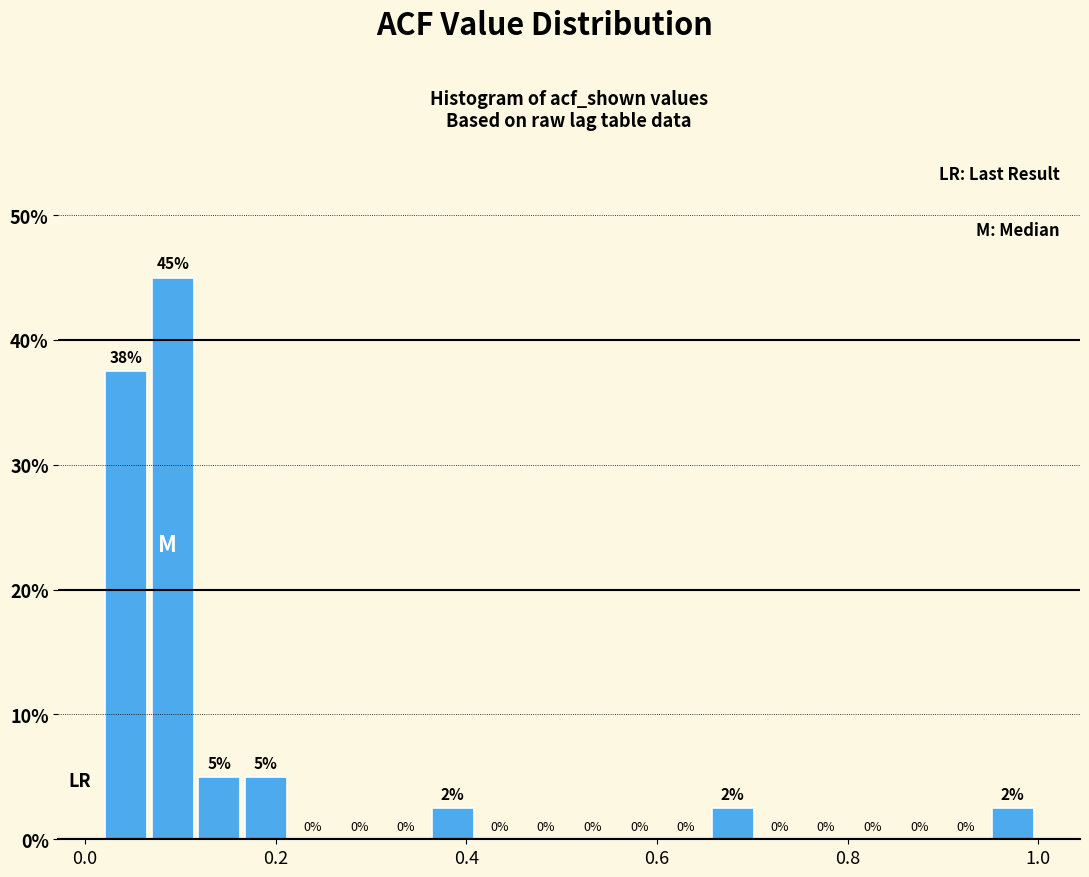

Read against the x-axis, roughly where is the centre of the tallest bar?

0.10